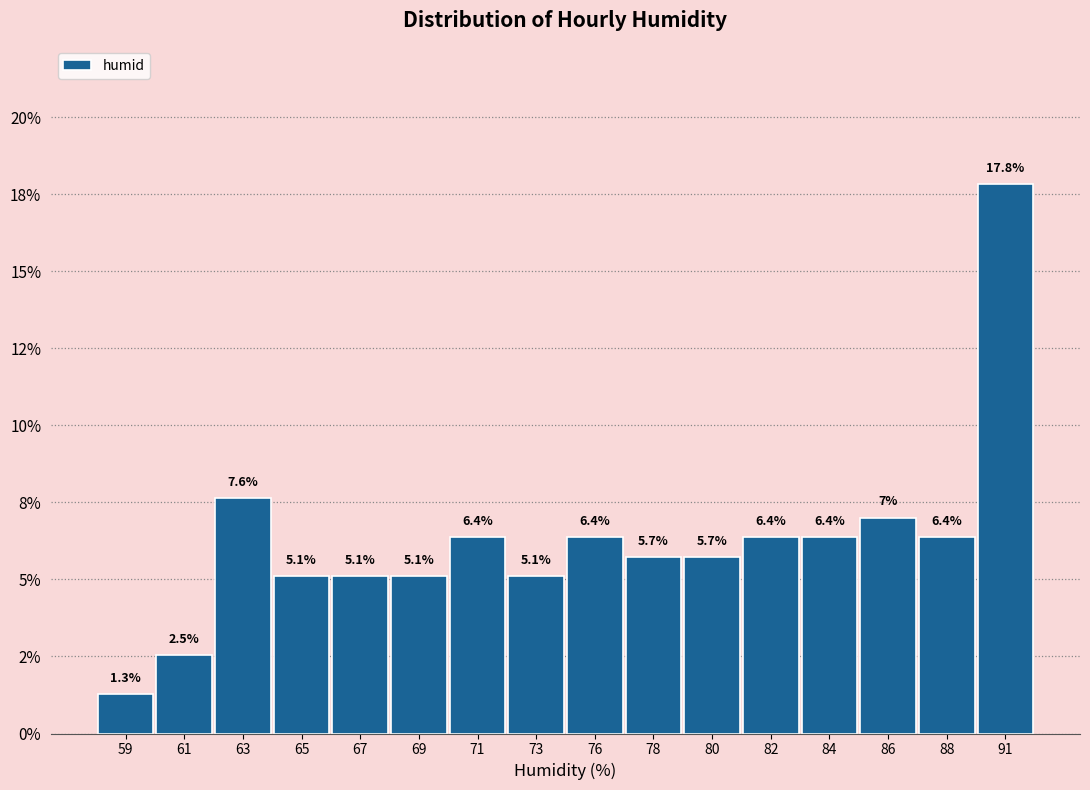

Does the chart contain any negative values?

No